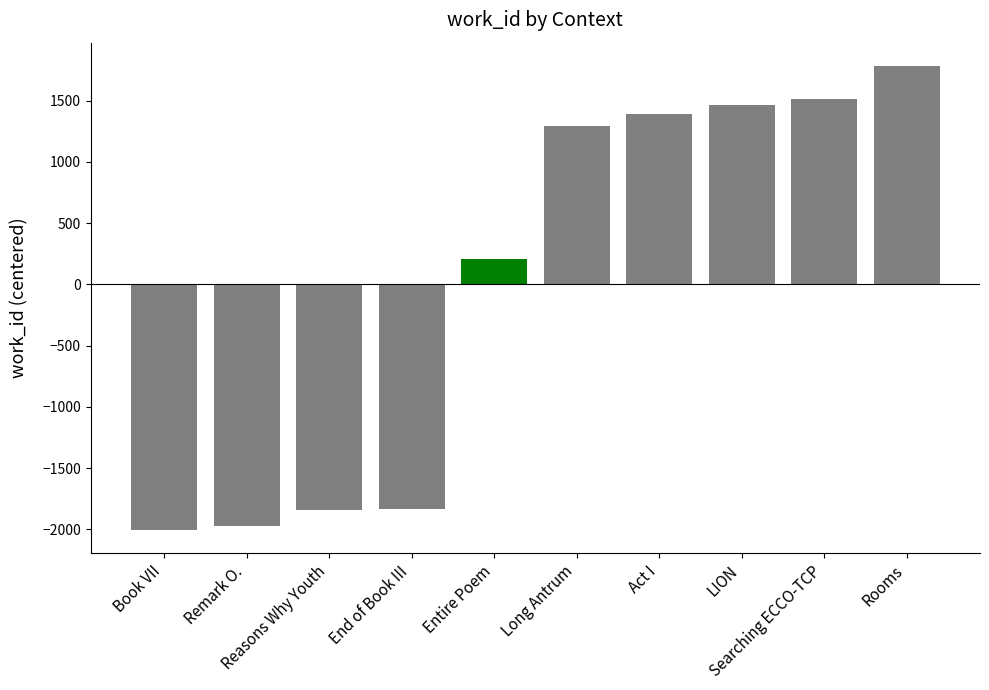

What is the minimum value shown in the chart?

-2006.3